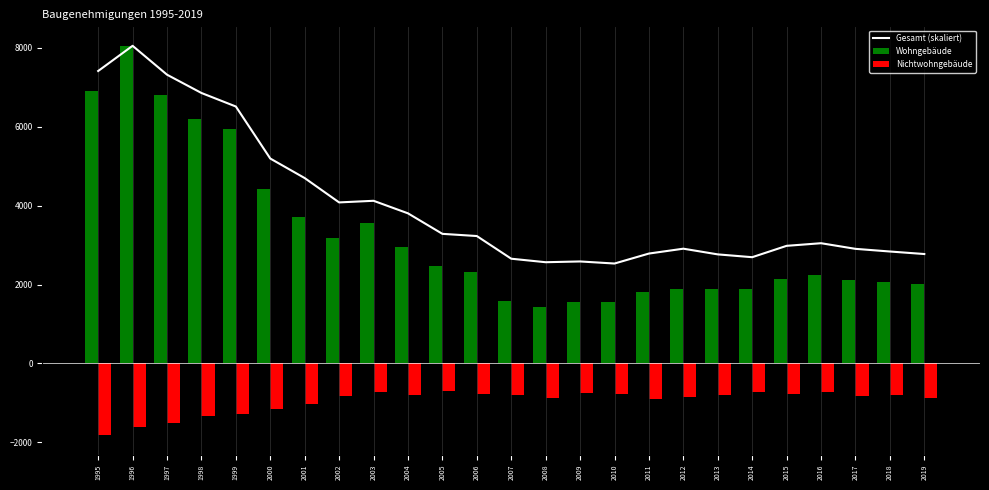

What is the sum of the Gesamt (skaliert) values at 2006 and 2007?

5885.3